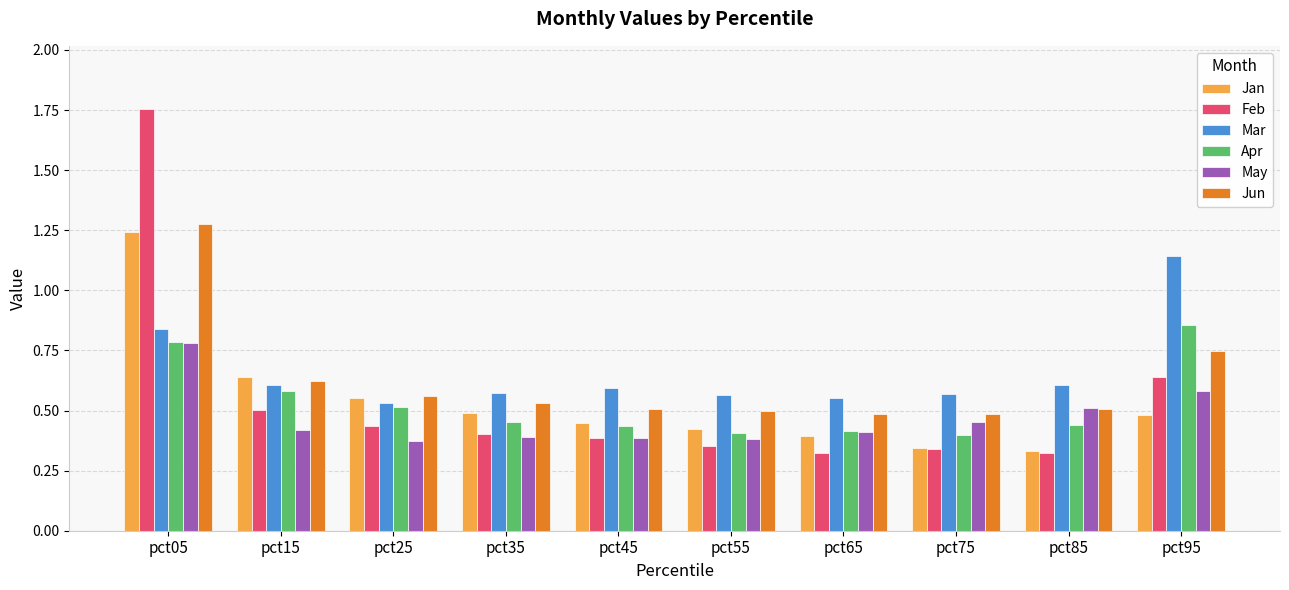

Is the value of Mar at pct85 greater than the value of Feb at pct15?

Yes